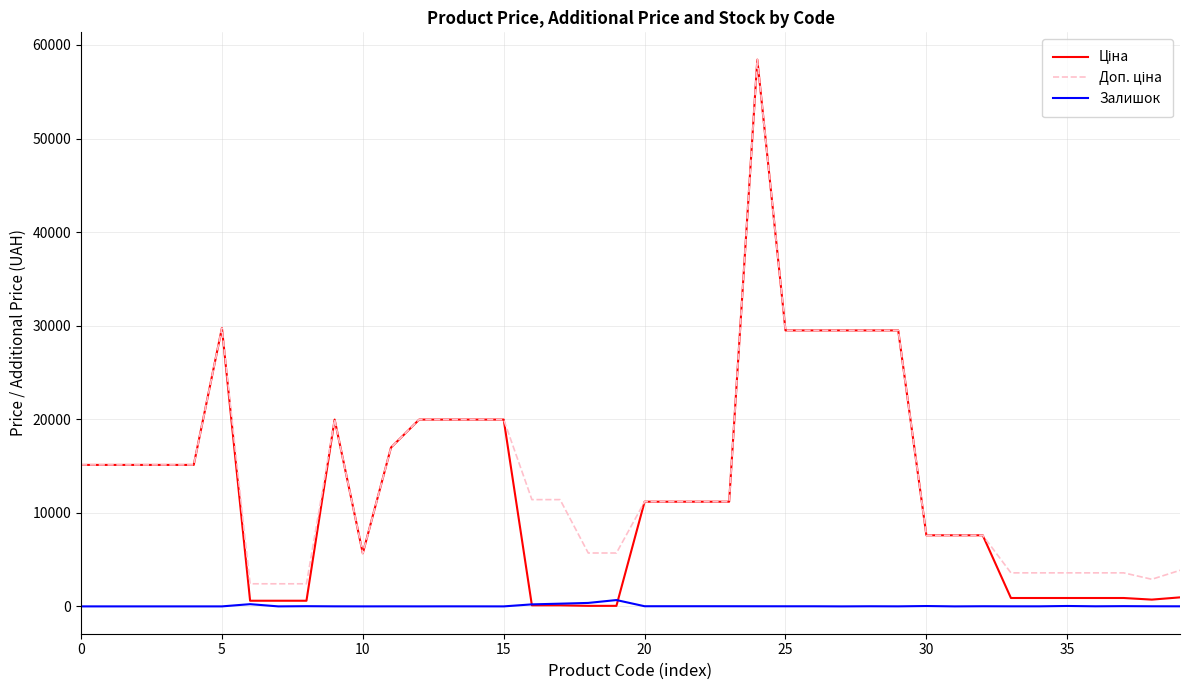

At how many categories does at least one series exceed 31140?

1